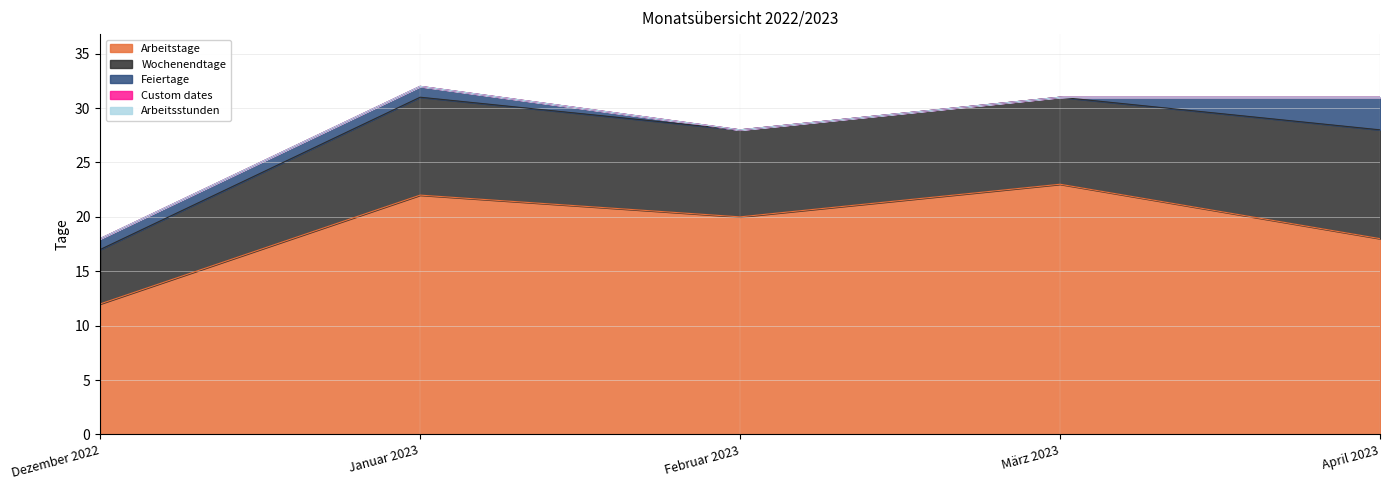

At which label does Feiertage reach its minimum?

Februar 2023